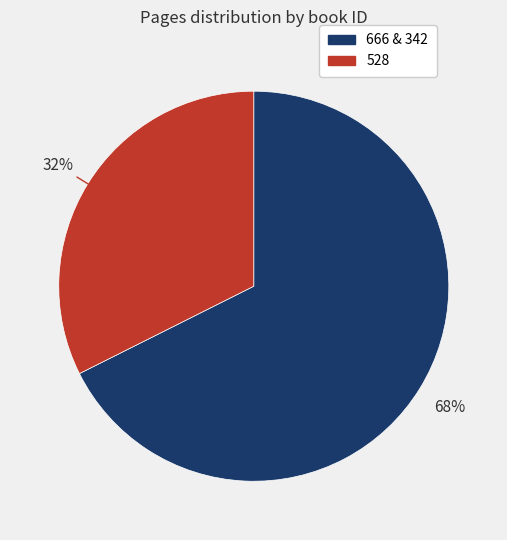

To the nearest percent, what is the average slice percentage?

50%